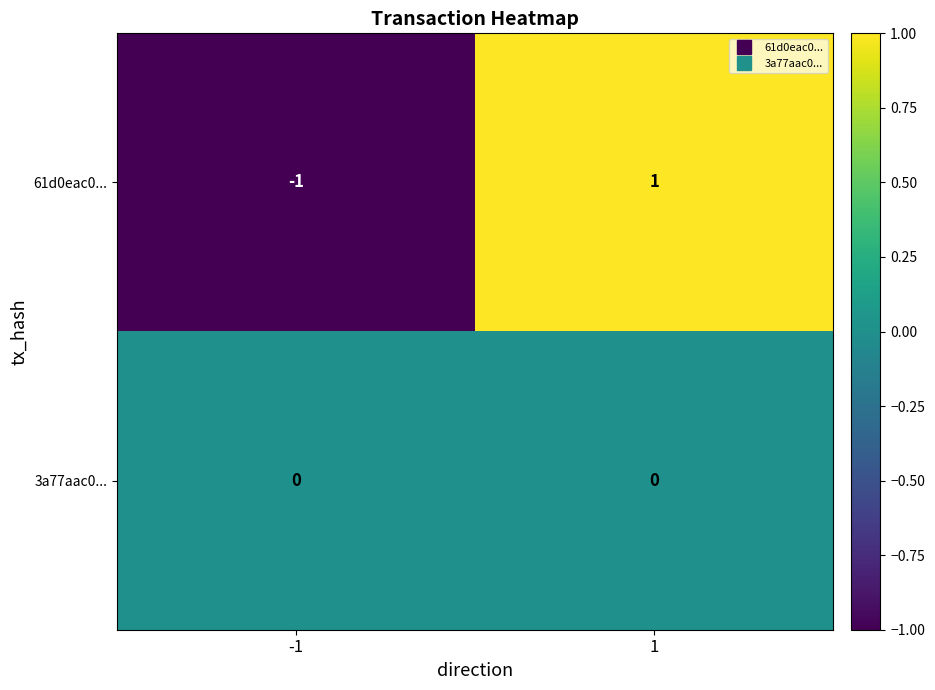

The 3a77aac0... series shows 0 at -1. True or false?

True